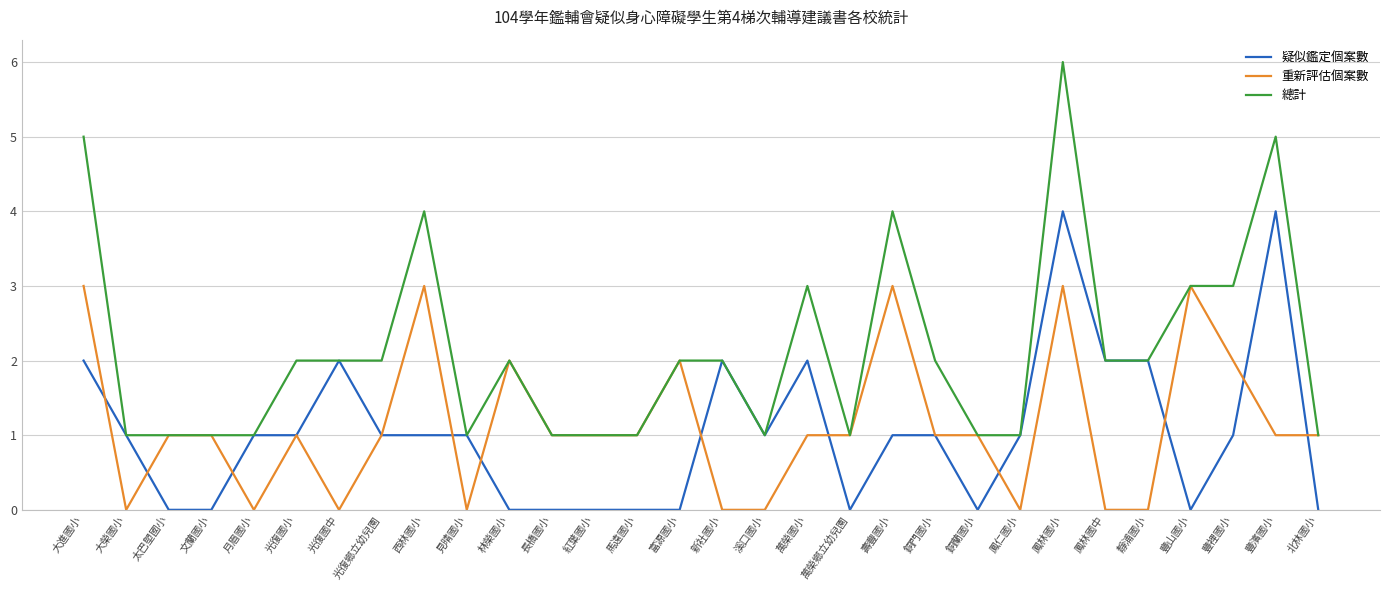

What is the difference between the maximum and minimum values in the 重新評估個案數 series?

3